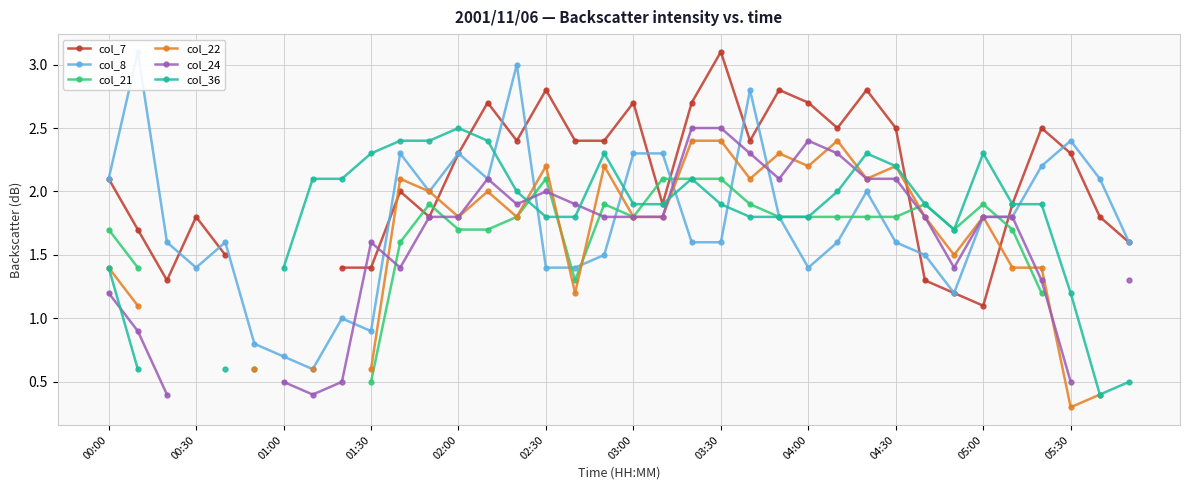

At 32, list the series in order from smallest to largest.

col_21, col_24, col_22, col_36, col_8, col_7